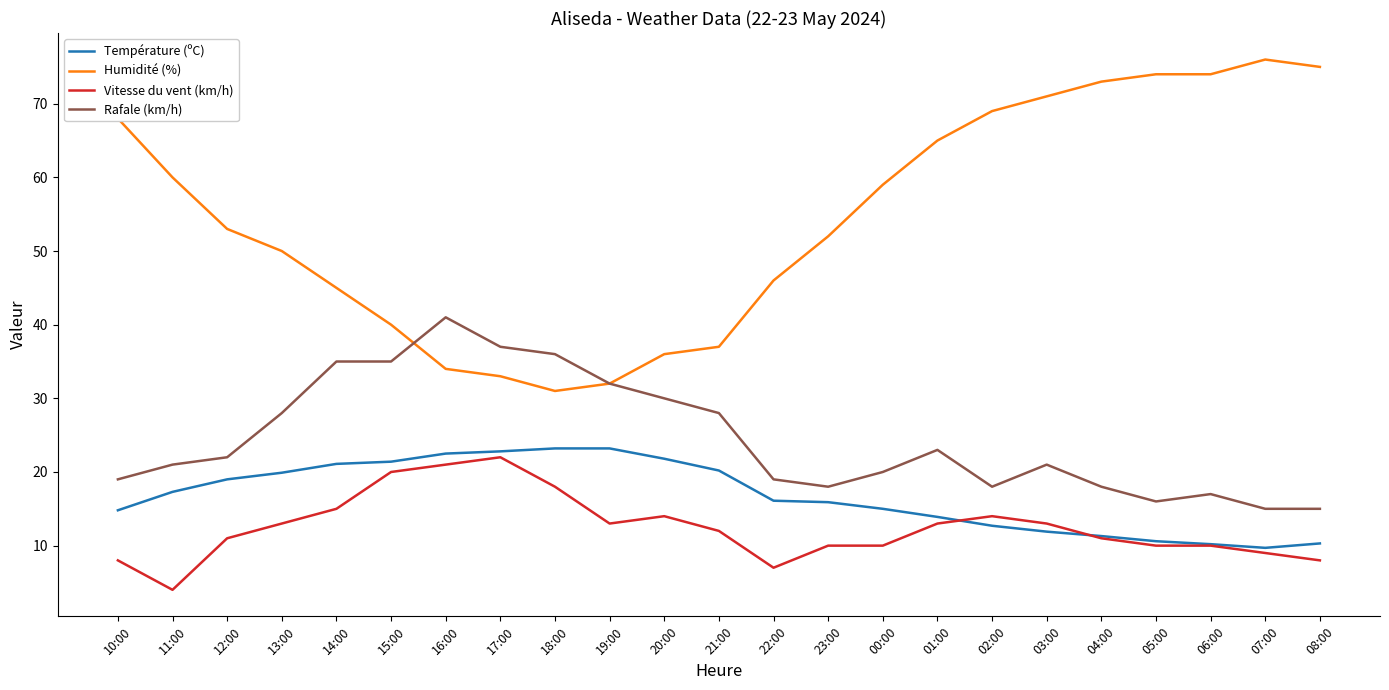

What is the highest value of the Rafale (km/h) series?

41.0